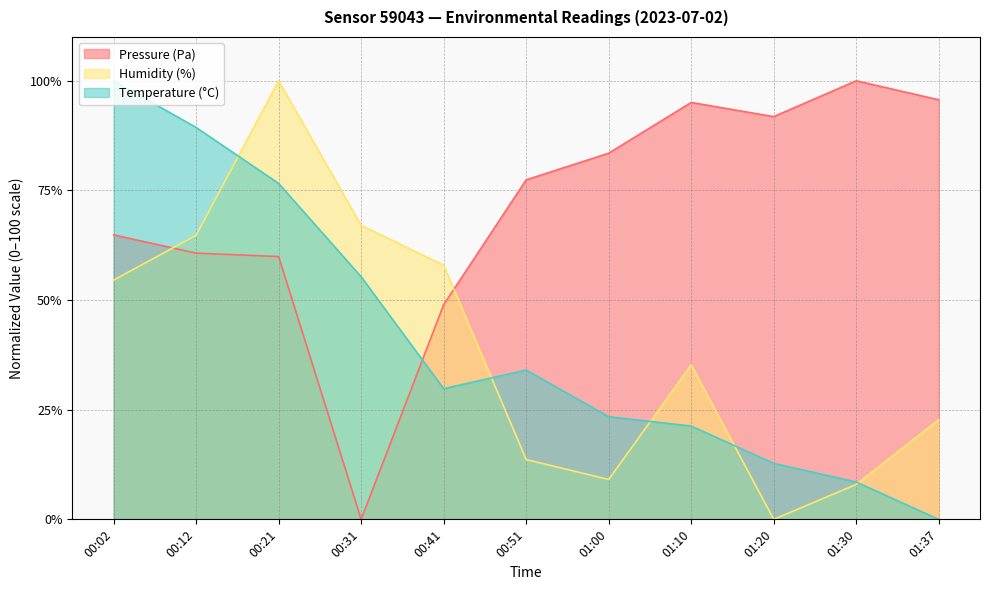

Reading left to right, transcribe all the data shown in this chart.

Pressure (Pa): 00:02=64.9	00:12=60.7	00:21=59.9	00:31=0.0	00:41=48.9	00:51=77.4	01:00=83.5	01:10=95.1	01:20=91.8	01:30=100.0	01:37=95.7
Temperature (°C): 00:02=100.0	00:12=89.4	00:21=76.6	00:31=55.3	00:41=29.8	00:51=34.0	01:00=23.4	01:10=21.3	01:20=12.8	01:30=8.5	01:37=0.0
Humidity (%): 00:02=54.5	00:12=64.8	00:21=100.0	00:31=67.0	00:41=58.0	00:51=13.6	01:00=9.1	01:10=35.2	01:20=0.0	01:30=8.0	01:37=22.7